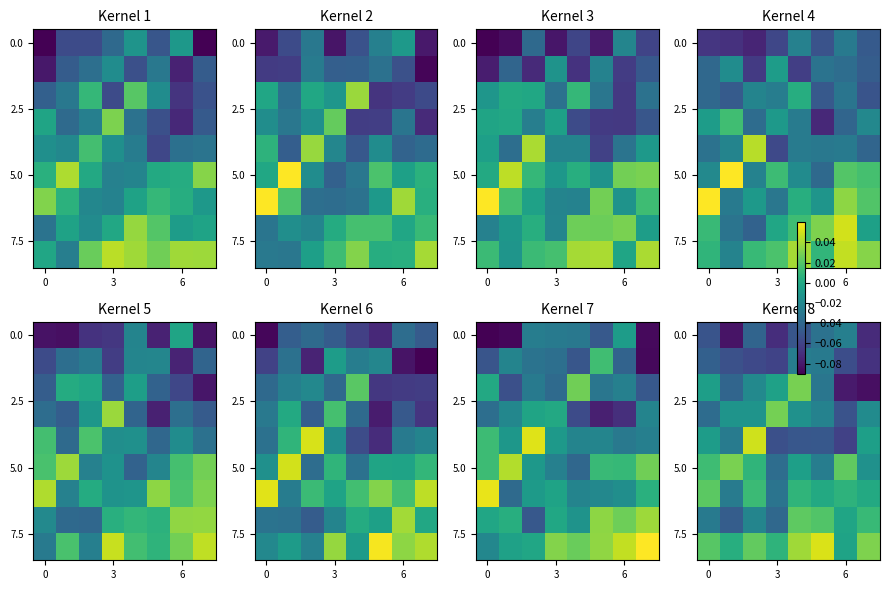

At which category is the sum across all series the highest?

4